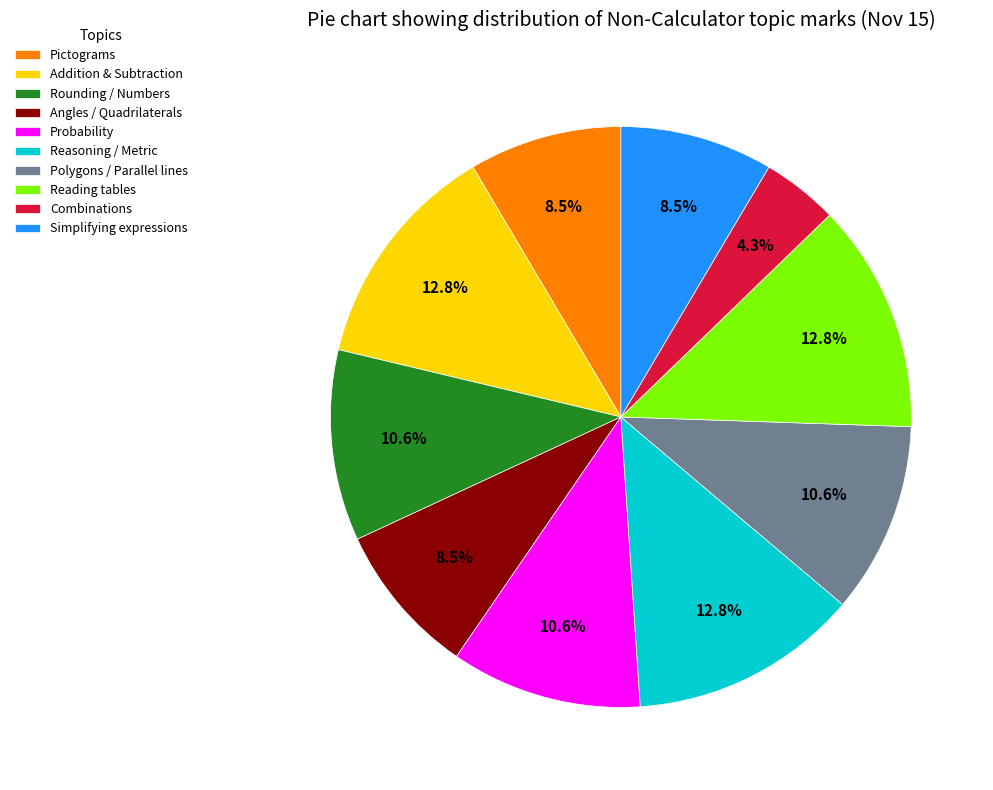

What is the ratio of the value at Pictograms to the value at Angles / Quadrilaterals?

1.0